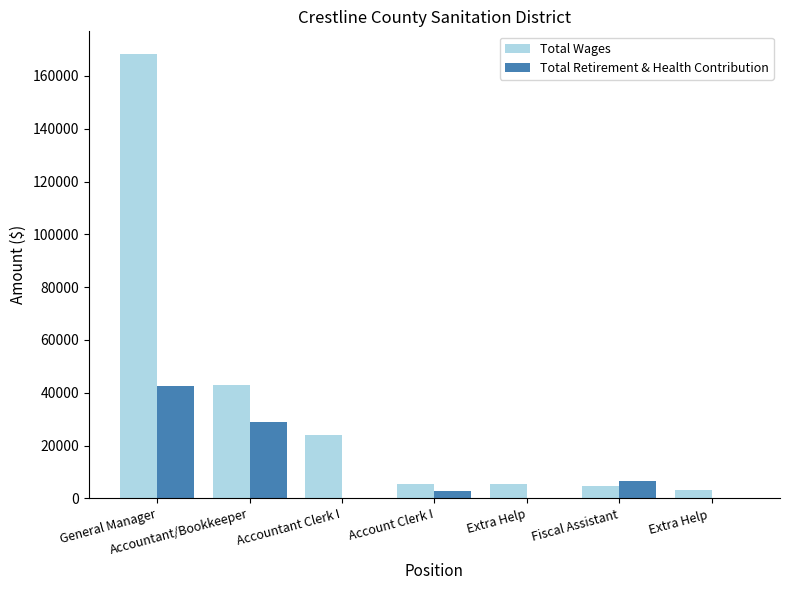

What is the sum of all Total Wages values?

253467